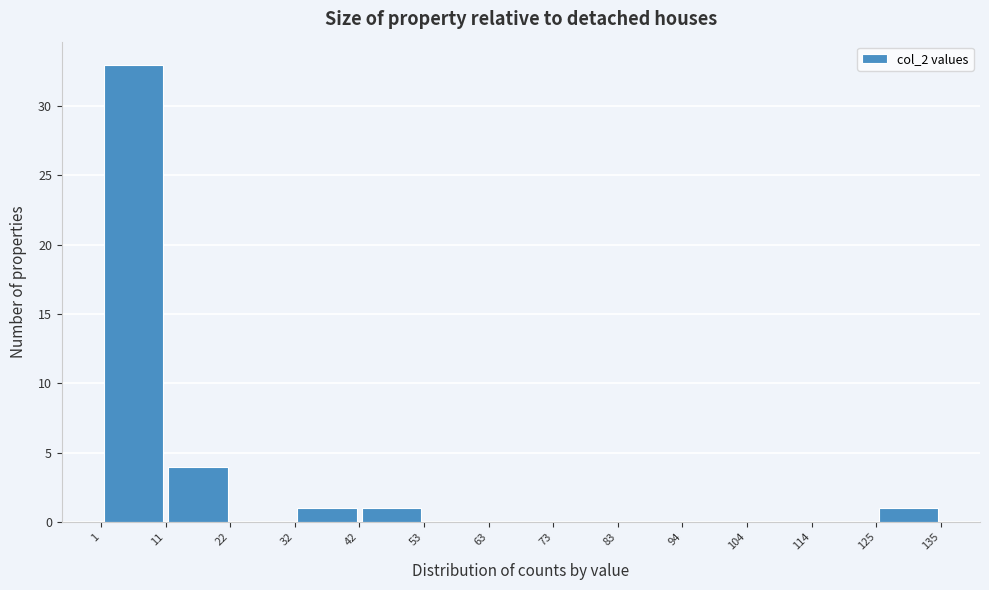

Reading left to right, transcribe this chart: for each bar, give the range it covers on the x-axis and its height. The values are not printed on the chart, so give them approximately, as read against the axis.

1 to 11: 33
11 to 22: 4
22 to 32: 0
32 to 42: 1
42 to 53: 1
53 to 63: 0
63 to 73: 0
73 to 83: 0
83 to 94: 0
94 to 104: 0
104 to 114: 0
114 to 125: 0
125 to 135: 1